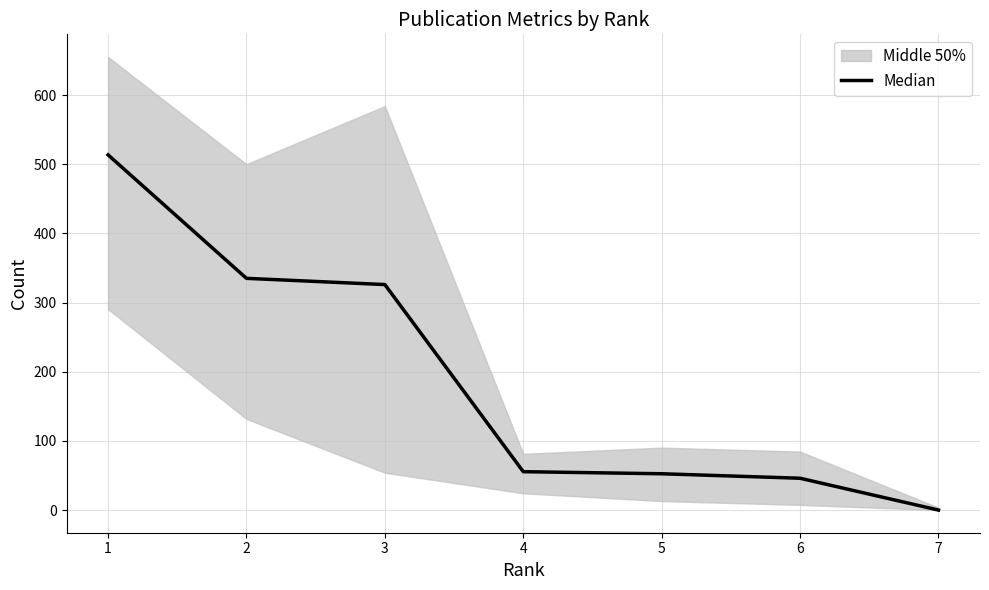

At which label is the value closest to 256?

3